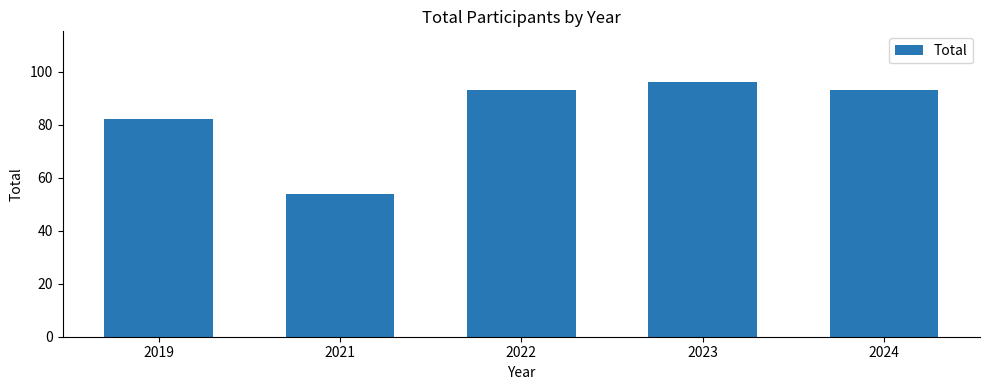

Approximately how many times larger is the value at 2022 compared to 2019?

1.1